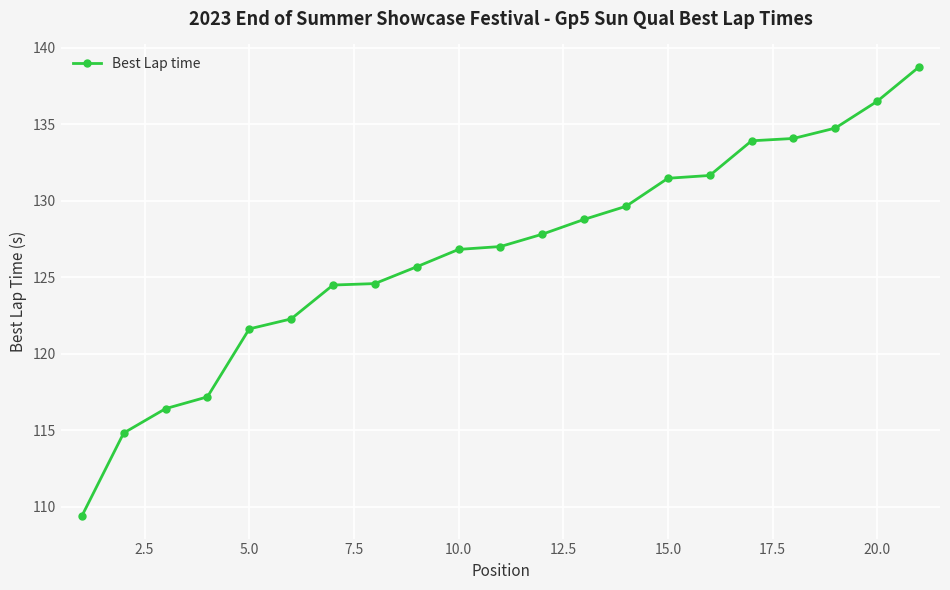

What is the average value?

126.6